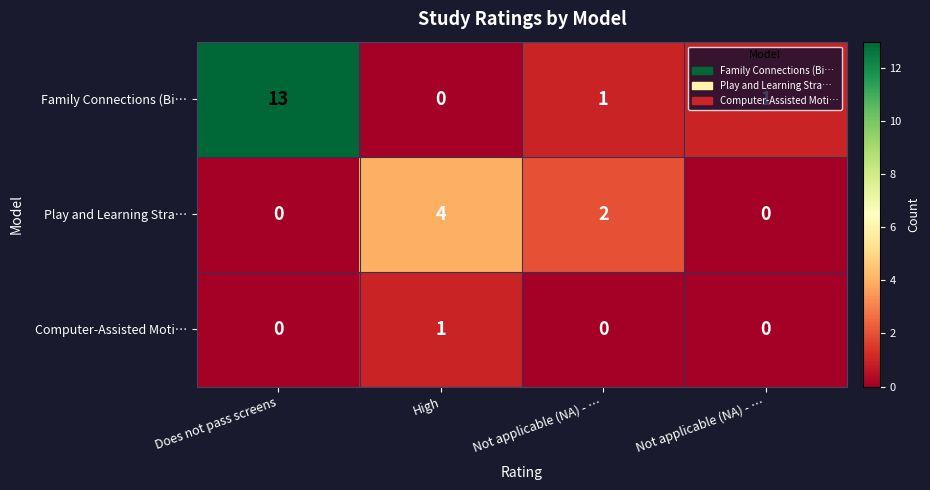

How many categories are shown in the chart?

4